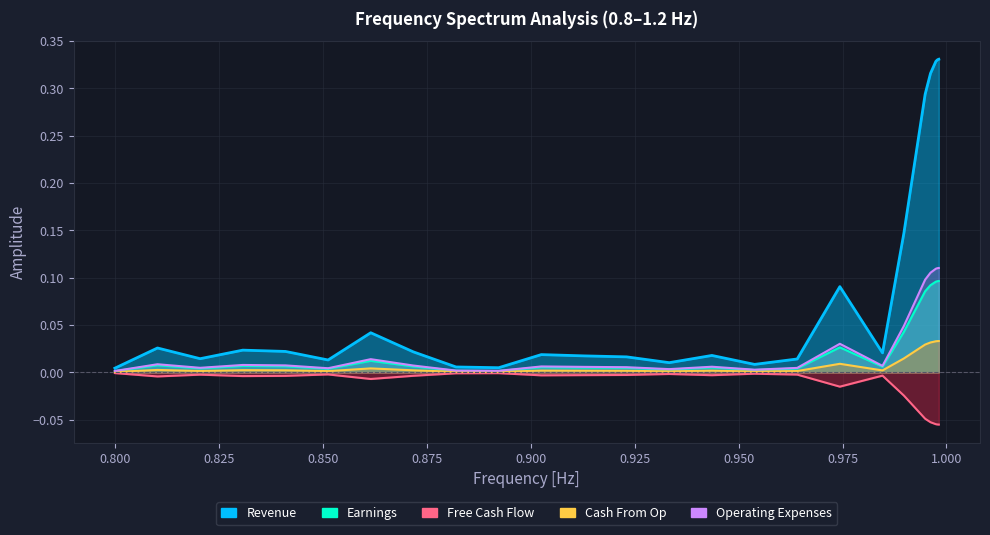

At which category does the data reach its first local valley?

0.82051282051282